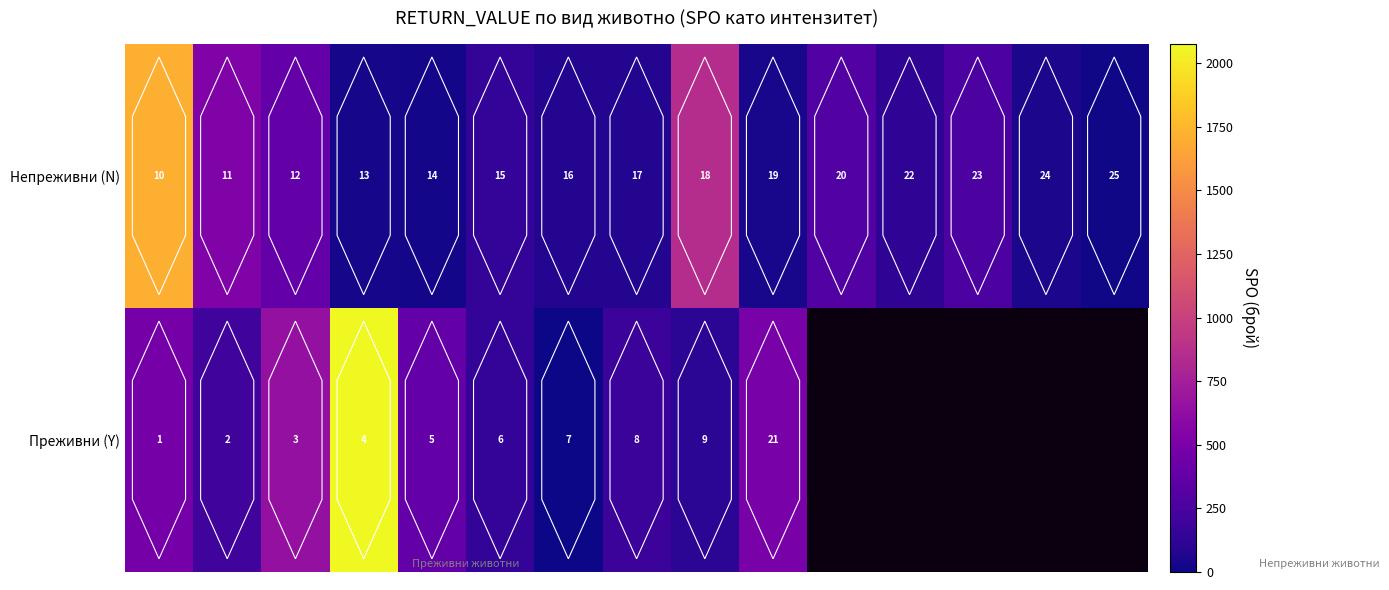

What is the difference between the maximum and second lowest values in the Непреживни (N) series?

14